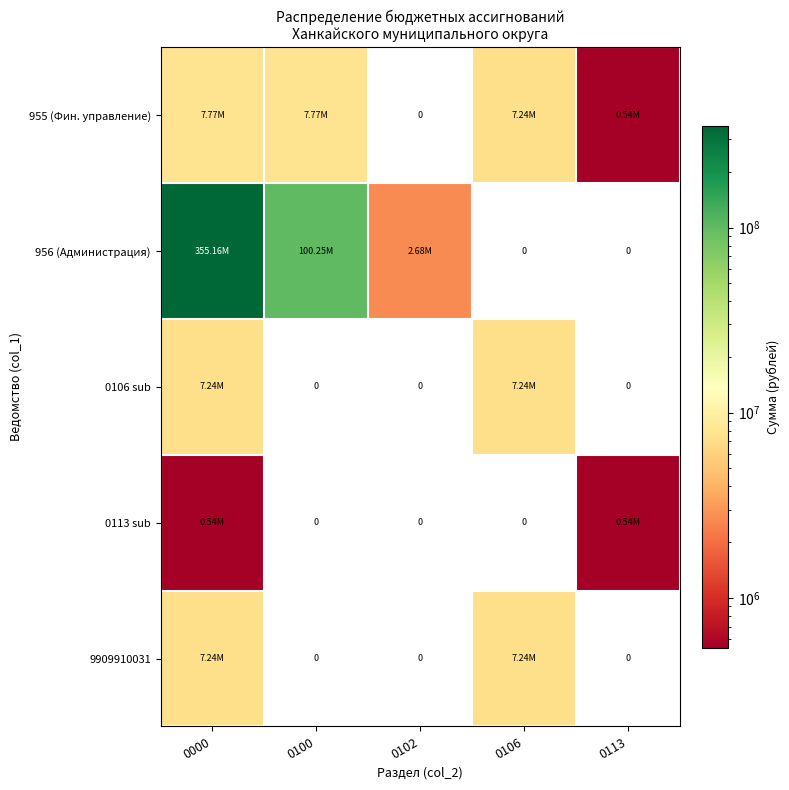

What is the total value across all series at 0106?

21706815.1